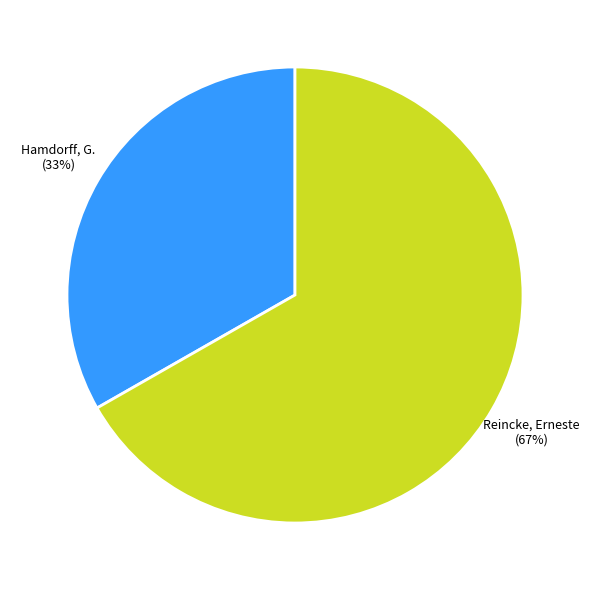

The Reincke, Erneste slice represents 67% of the pie. True or false?

True